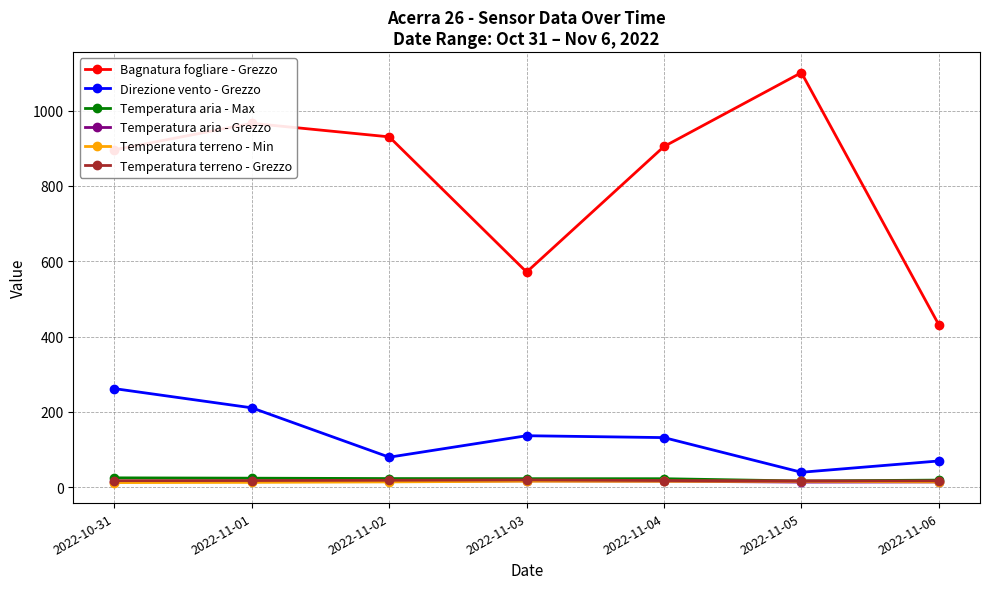

What is the spread (max minus min) of values at 2022-11-05?

1086.8